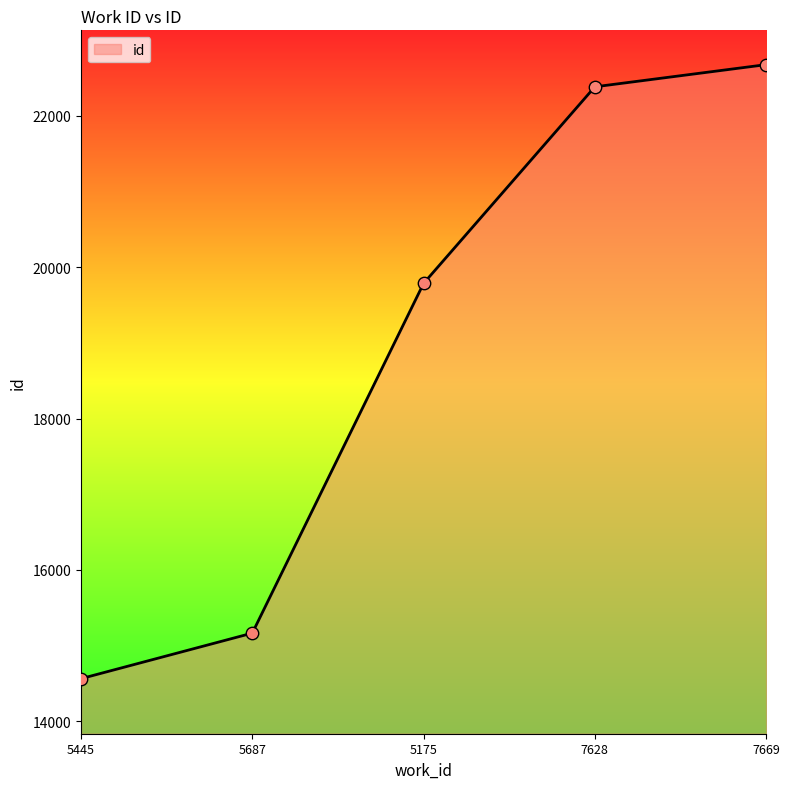

What is the ratio of the value at 7628 to the value at 5175?

1.1